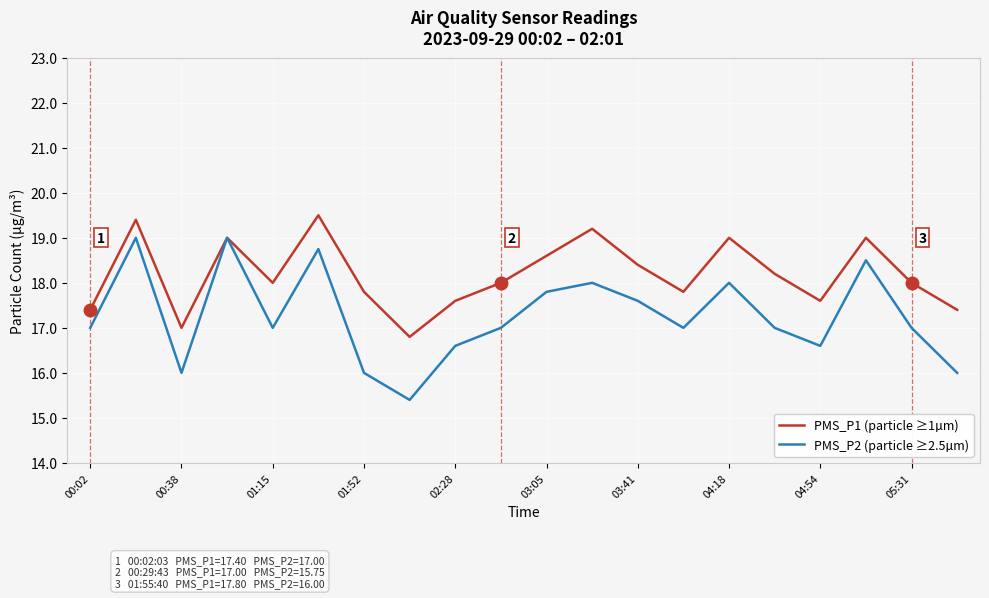

Which series has the largest total across all categories?

PMS_P1 (particle ≥1µm)